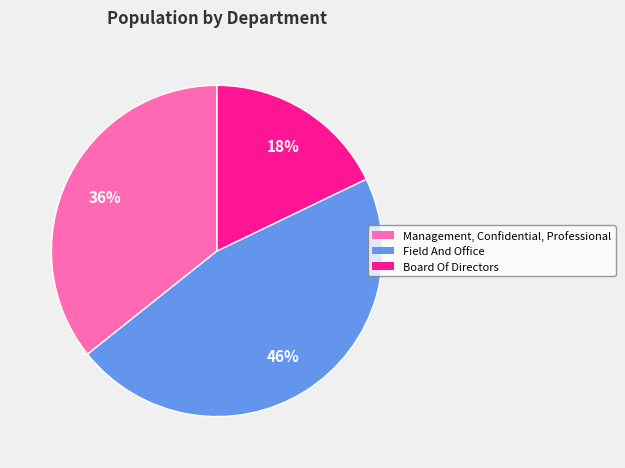

Do Board Of Directors and Field And Office together represent more than half of the pie?

Yes